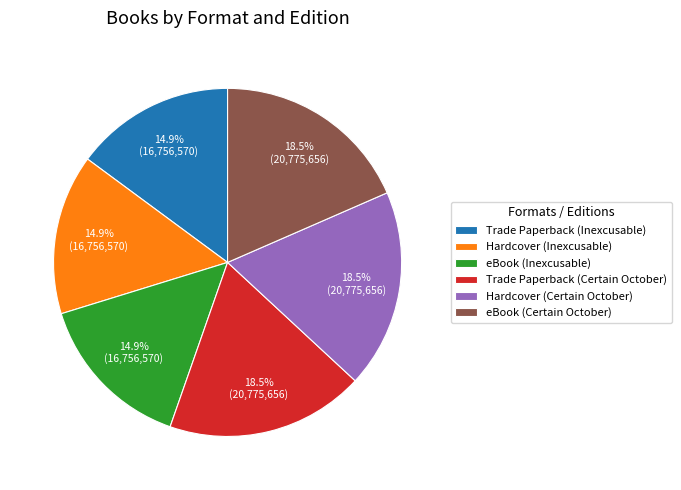

Count the number of slices in the pie.

6